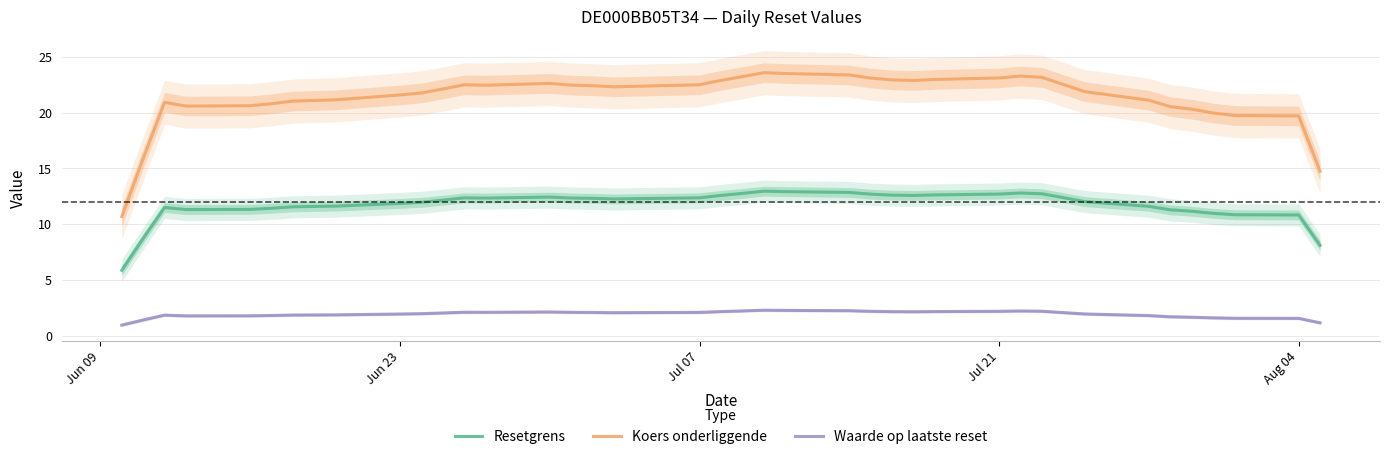

True or false: Koers onderliggende has a value of 19.7 at Aug 04.

True